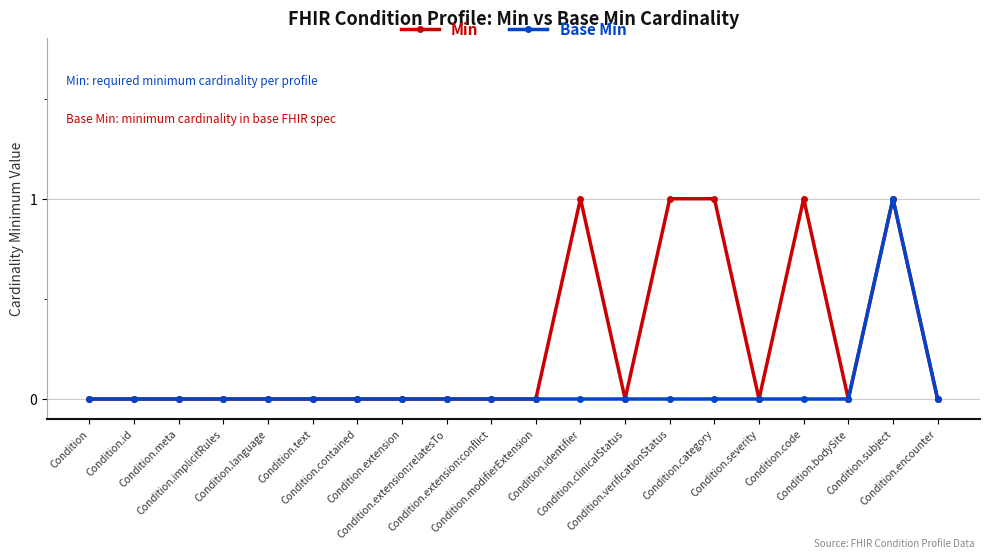

True or false: Min has more than 0 interior local peaks.

True